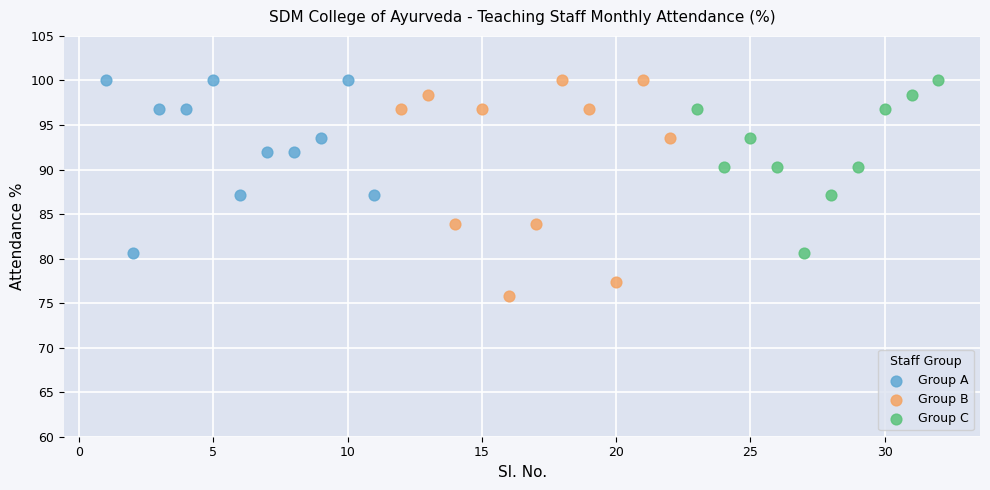

Which series contains the lowest Y value?

Group B